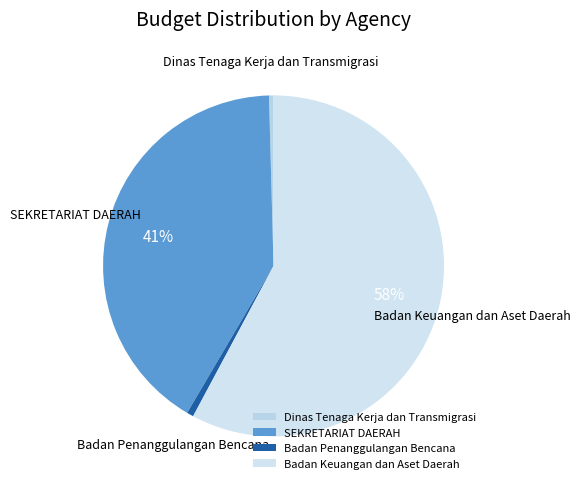

Is Badan Keuangan dan Aset Daerah the majority of the pie?

Yes